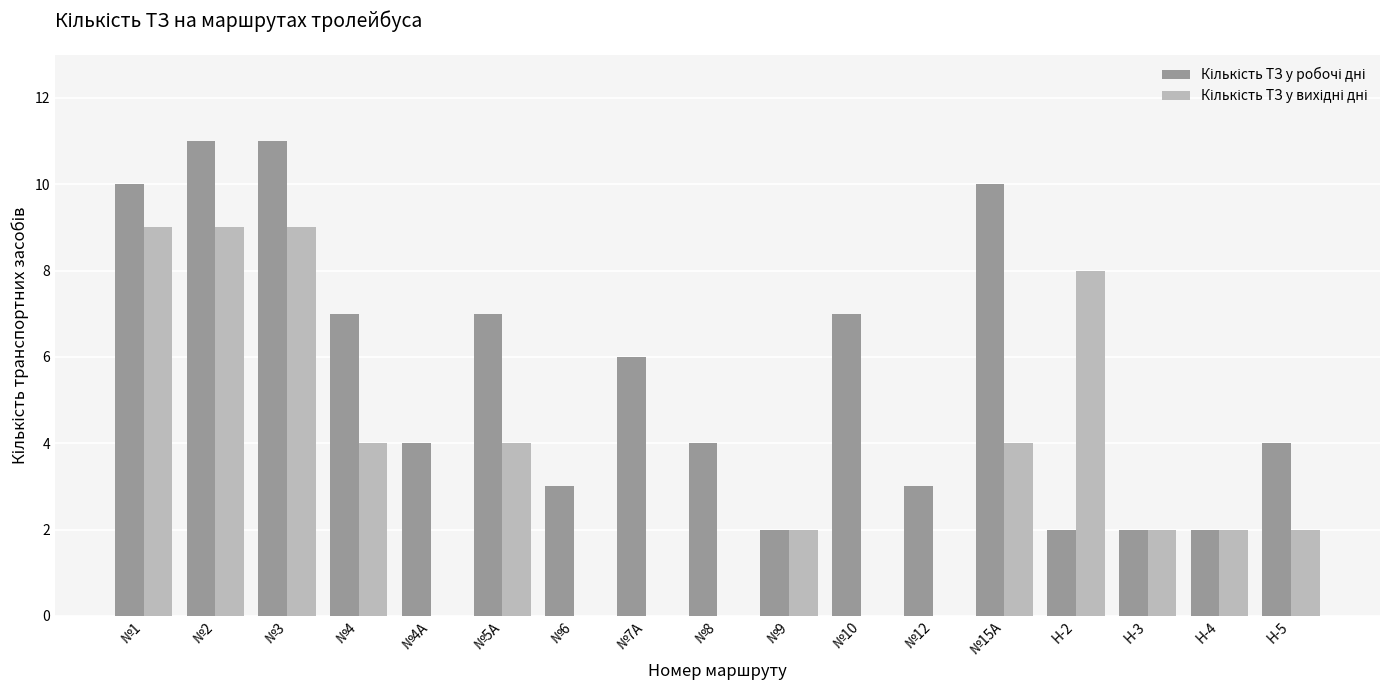

What is the greatest value displayed?

11